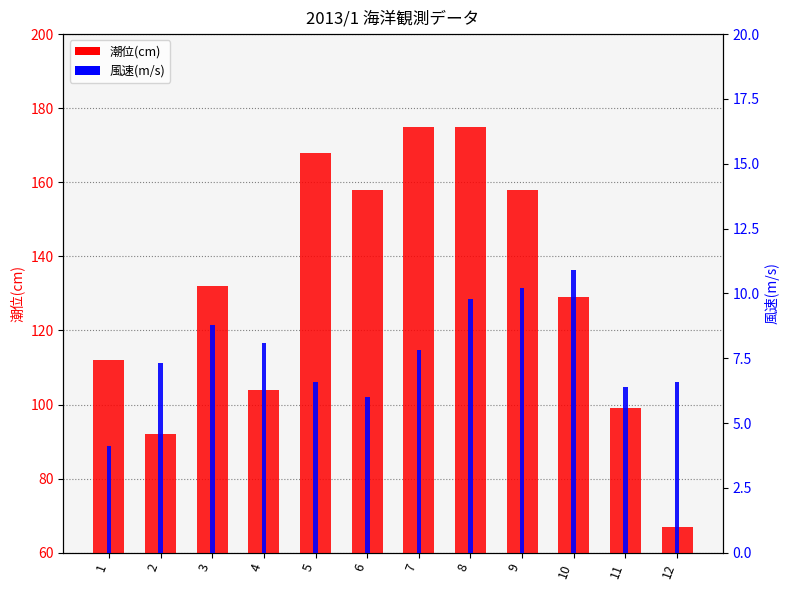

How many distinct data groups are displayed?

2